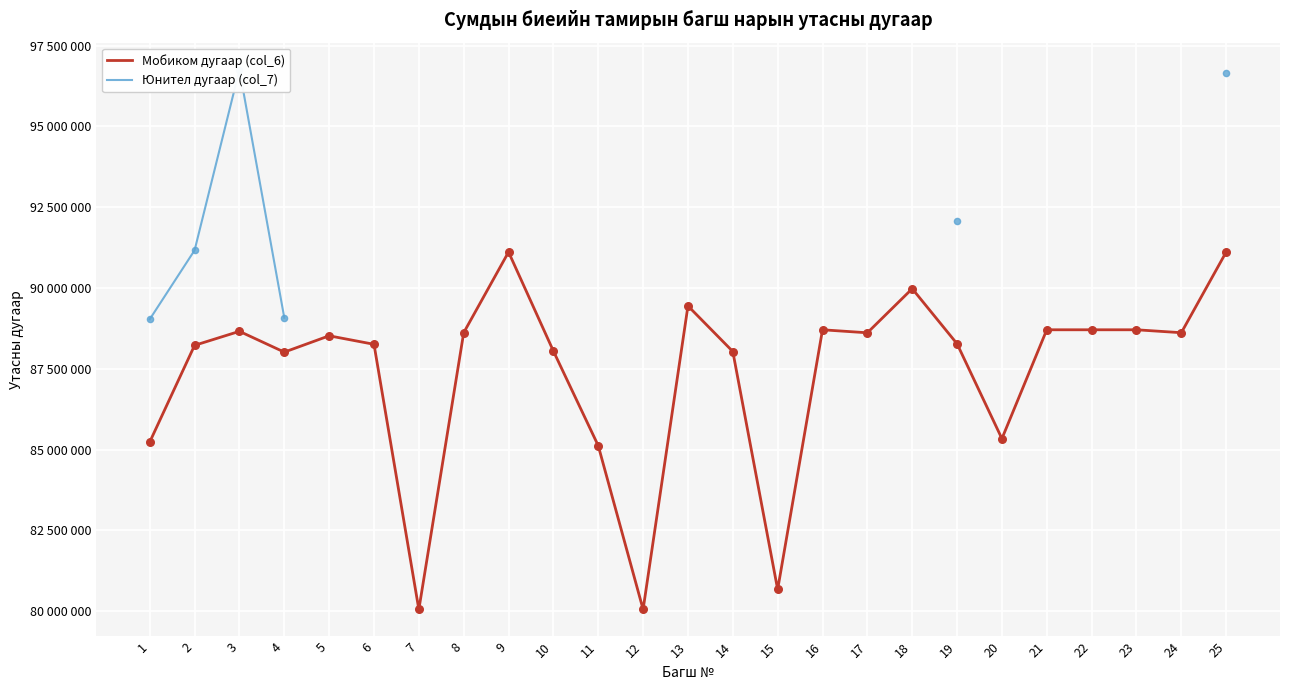

Which series contains the highest Y value?

Юнител дугаар (col_7)